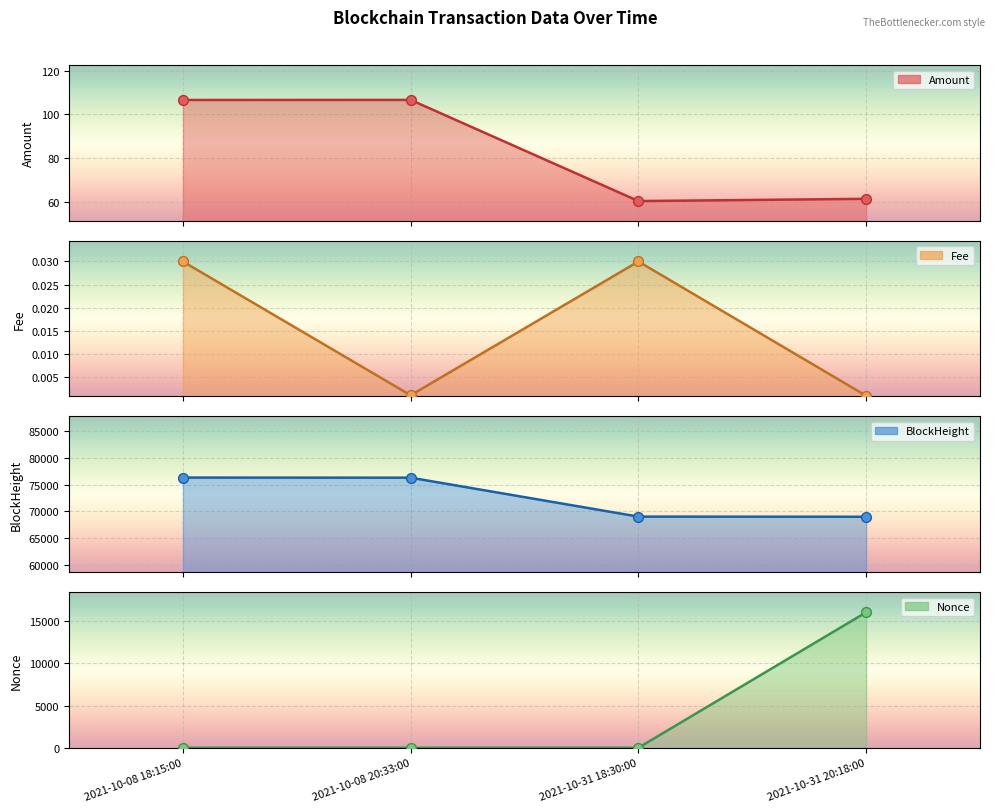

Which series has the largest total across all categories?

BlockHeight